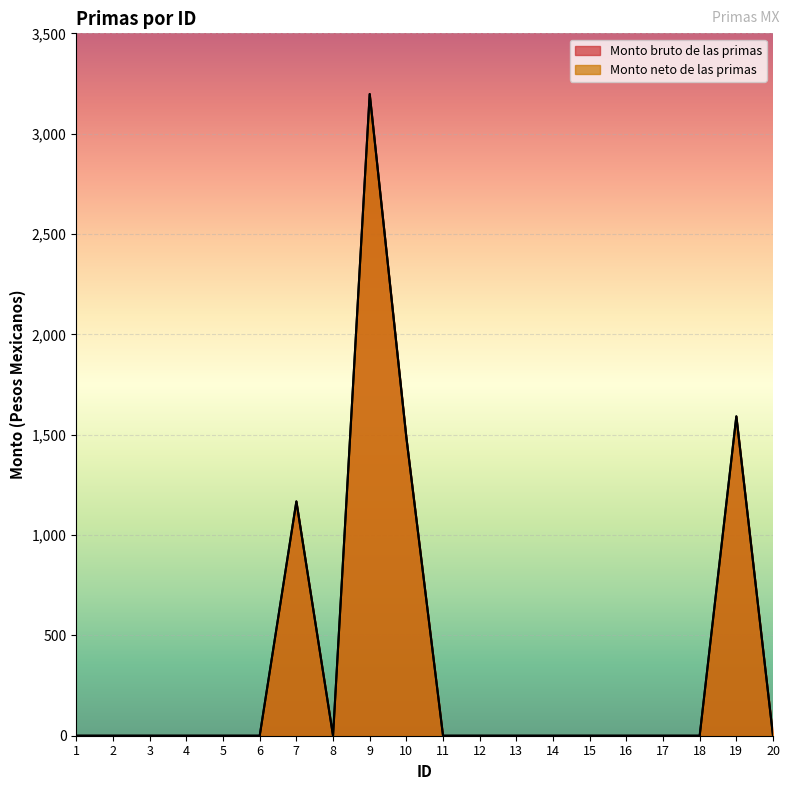

How many distinct data groups are displayed?

2